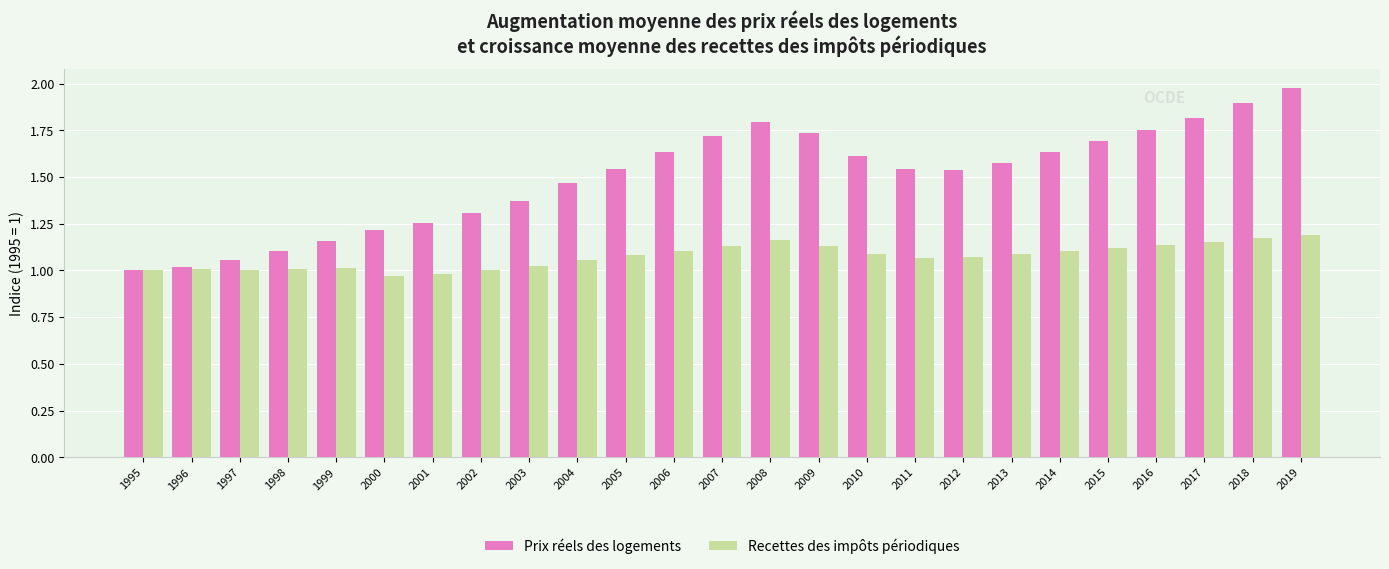

Is the value of Recettes des impôts périodiques at 2004 greater than the value of Prix réels des logements at 1995?

Yes